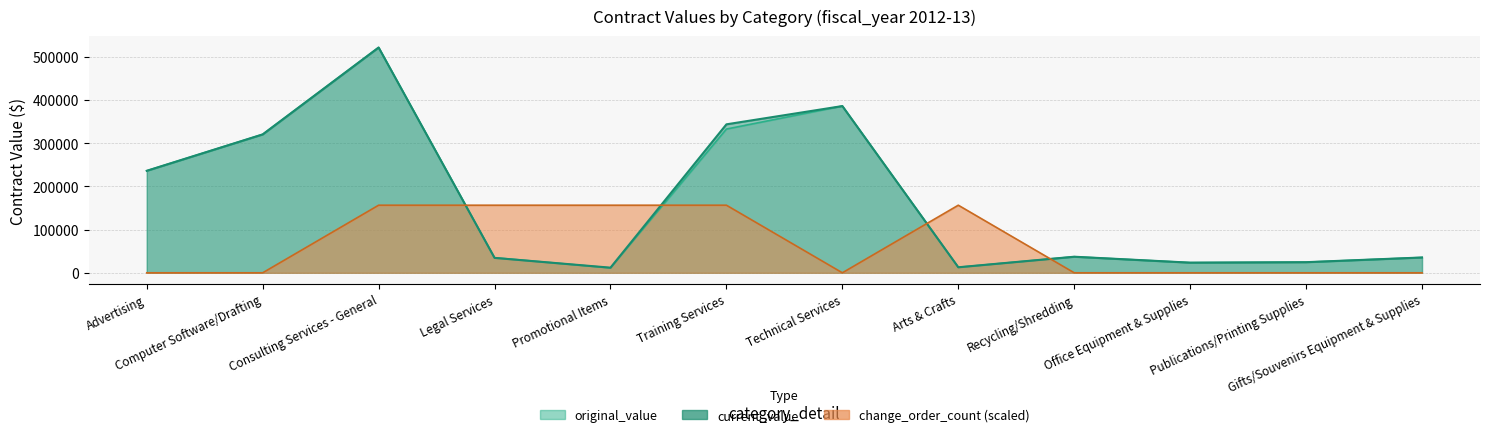

Rank the categories by change_order_count value from highest to lowest.

Consulting Services - General, Legal Services, Promotional Items, Training Services, Arts & Crafts, Advertising, Computer Software/Drafting, Technical Services, Recycling/Shredding, Office Equipment & Supplies, Publications/Printing Supplies, Gifts/Souvenirs Equipment & Supplies